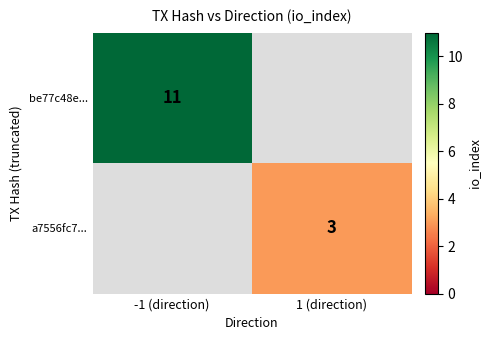

What is the smallest value displayed?

3.0